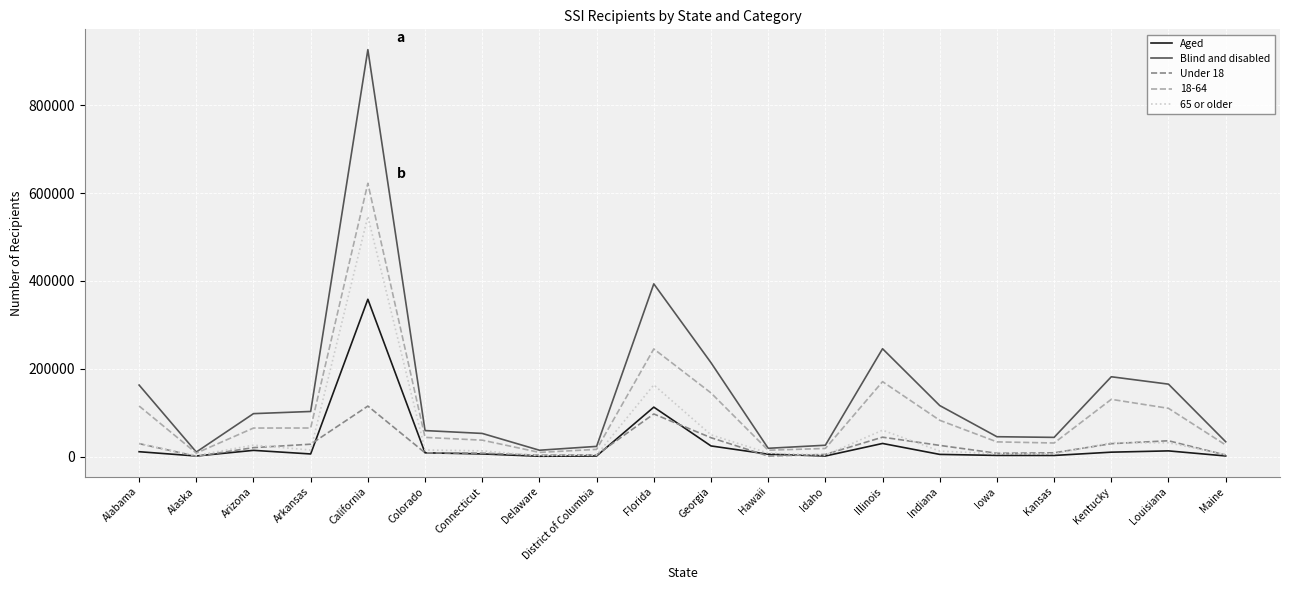

List the series in order of their peak value, highest first.

Blind and disabled, 18-64, 65 or older, Aged, Under 18